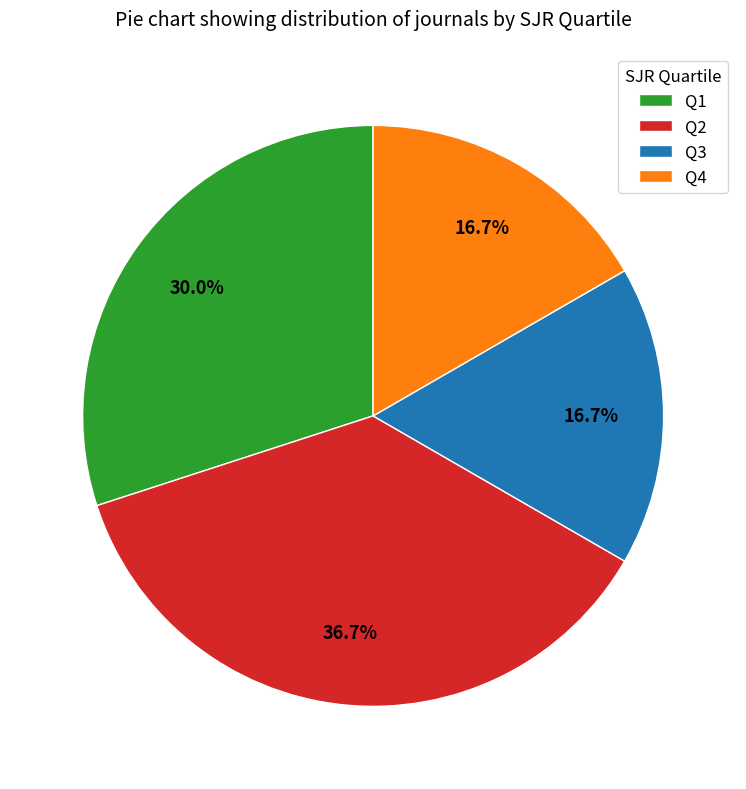

What percentage is the Q4 slice, to the nearest percent?

17%